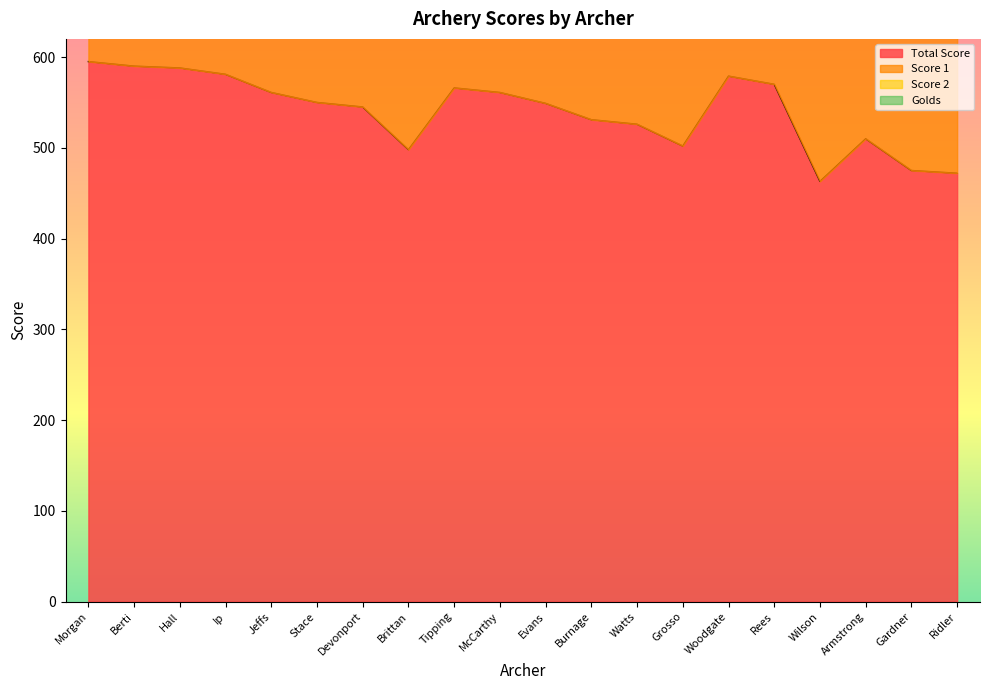

What is the value of the Score 1 point at the 2nd from the left?

886